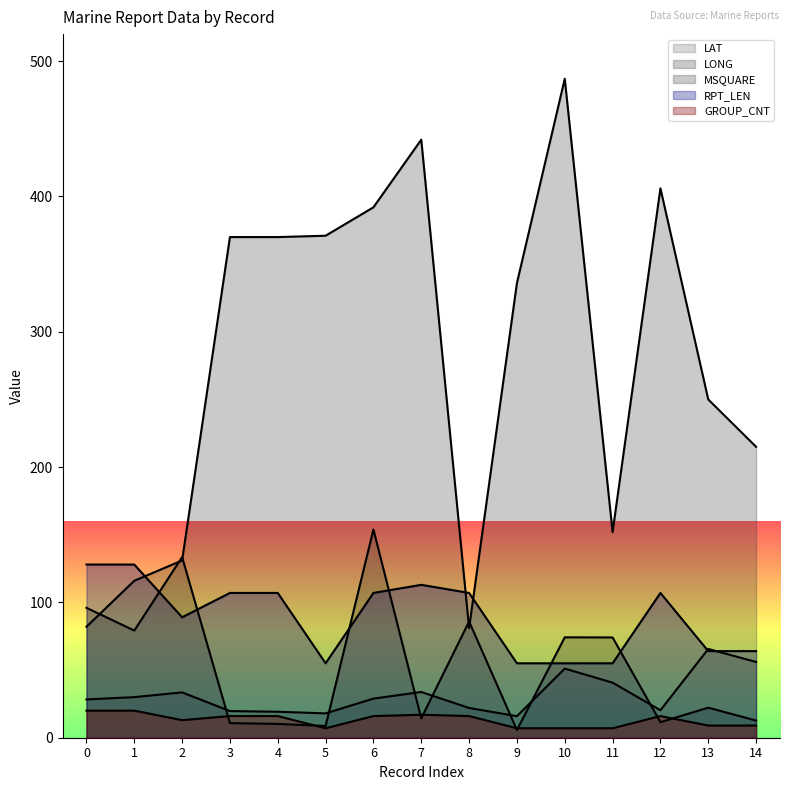

How many values in the RPT_LEN series exceed 107?

3